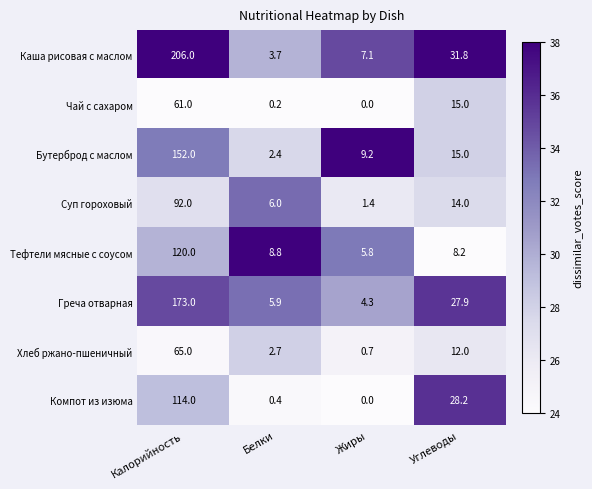

Between Белки and Жиры, which series saw the biggest shift?

Бутерброд с маслом